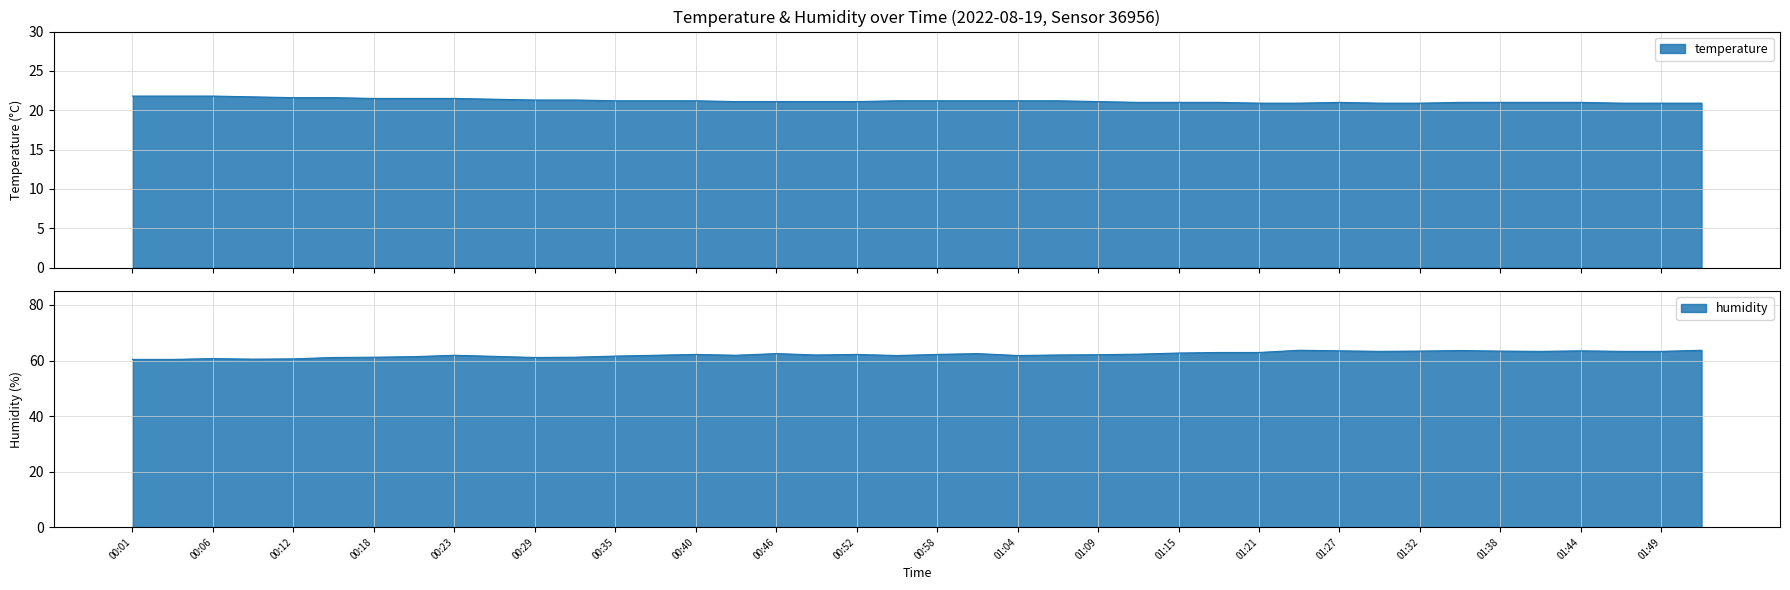

Is it true that humidity equals 26.3 at 00:26?

False